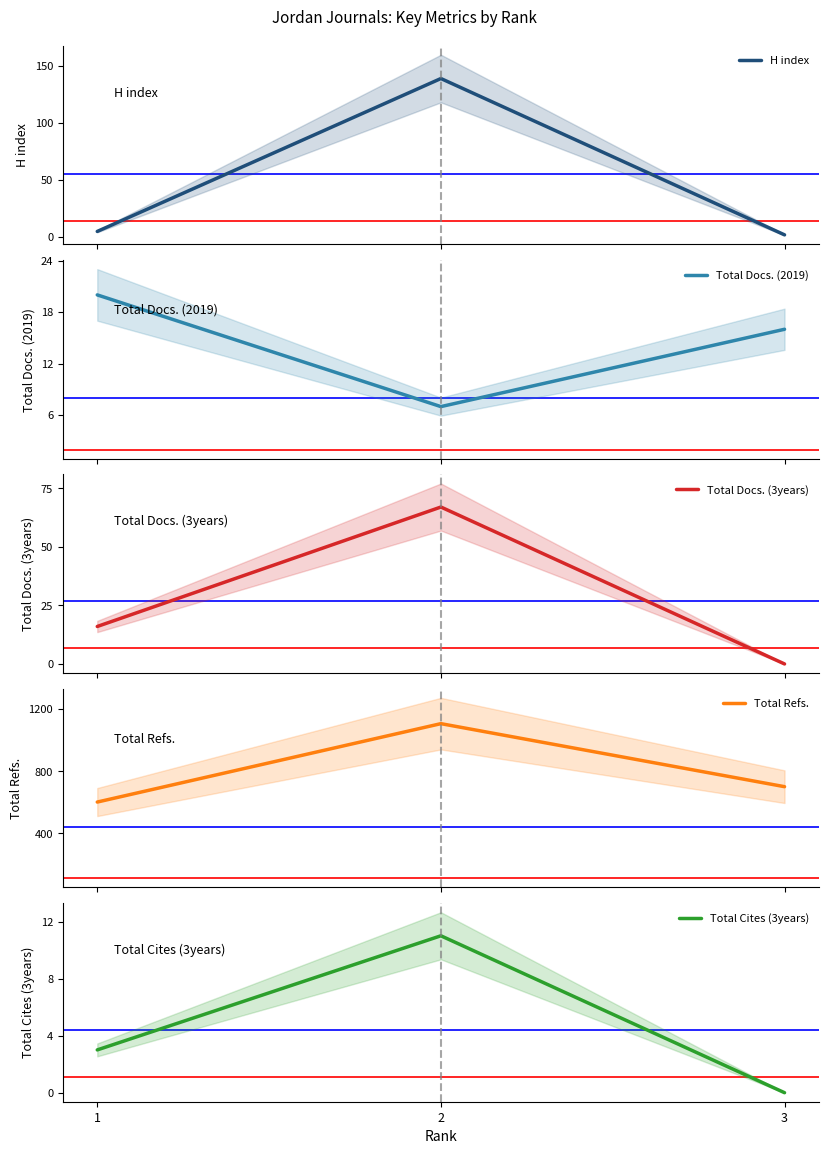

What is the value of the H index point at the 2nd from the left?

139